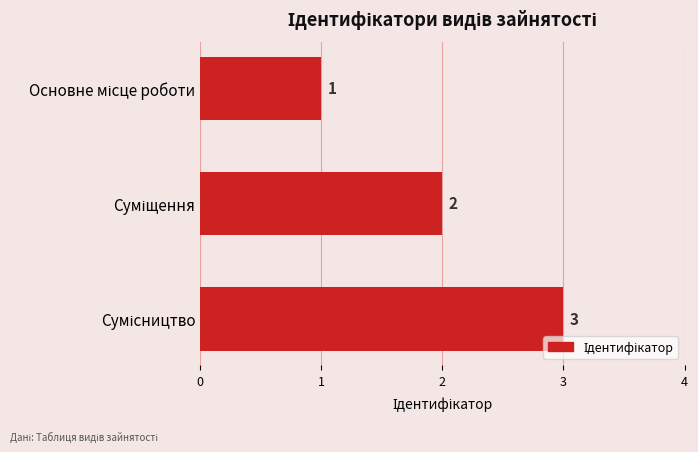

How many values are between 1 and 3?

3